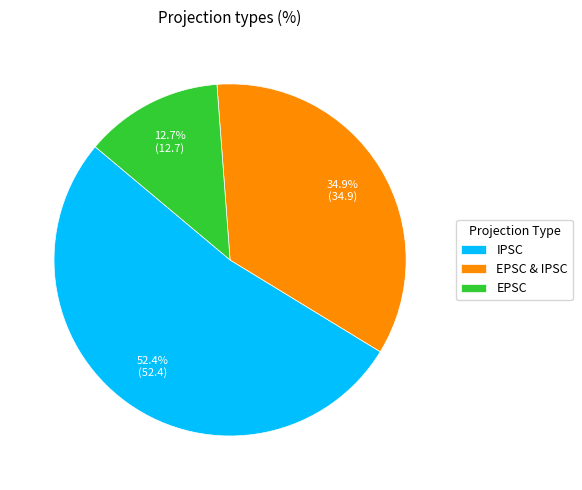

What is the total percentage of EPSC and EPSC & IPSC?

47.6%